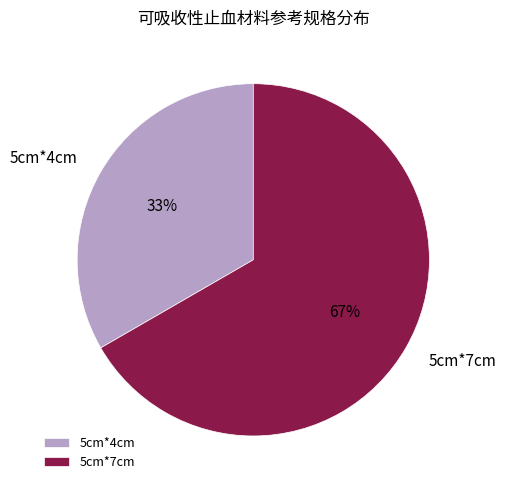

What percentage is the 5cm*7cm slice, to the nearest percent?

67%